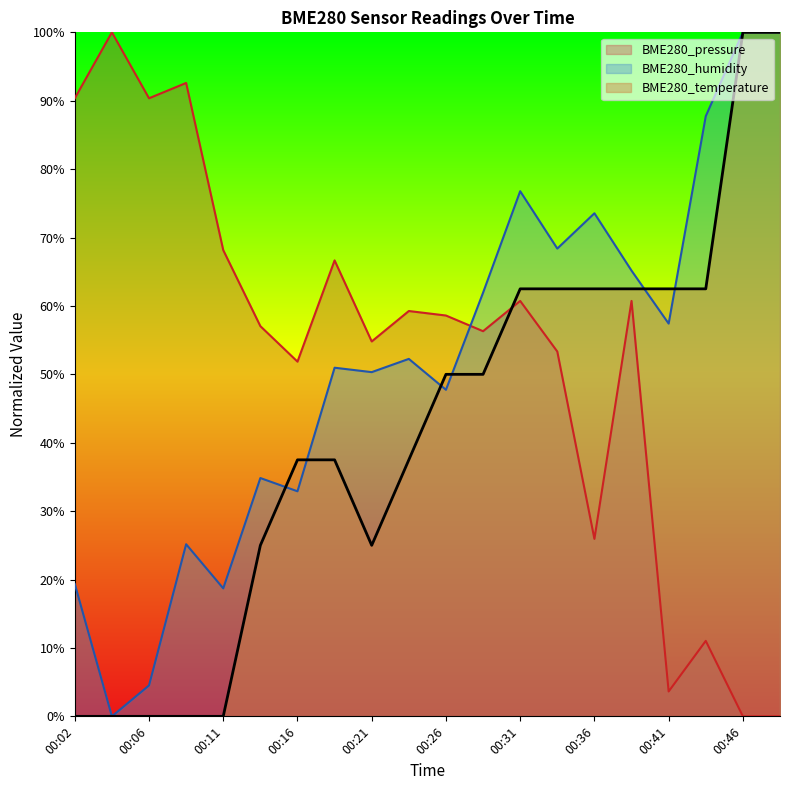

What is the value of the BME280_pressure point at the 15th from the left?

0.3